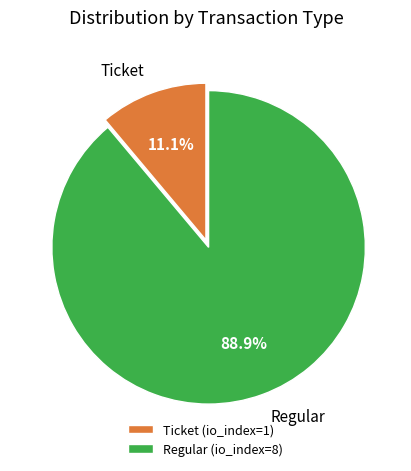

Count the number of slices in the pie.

2